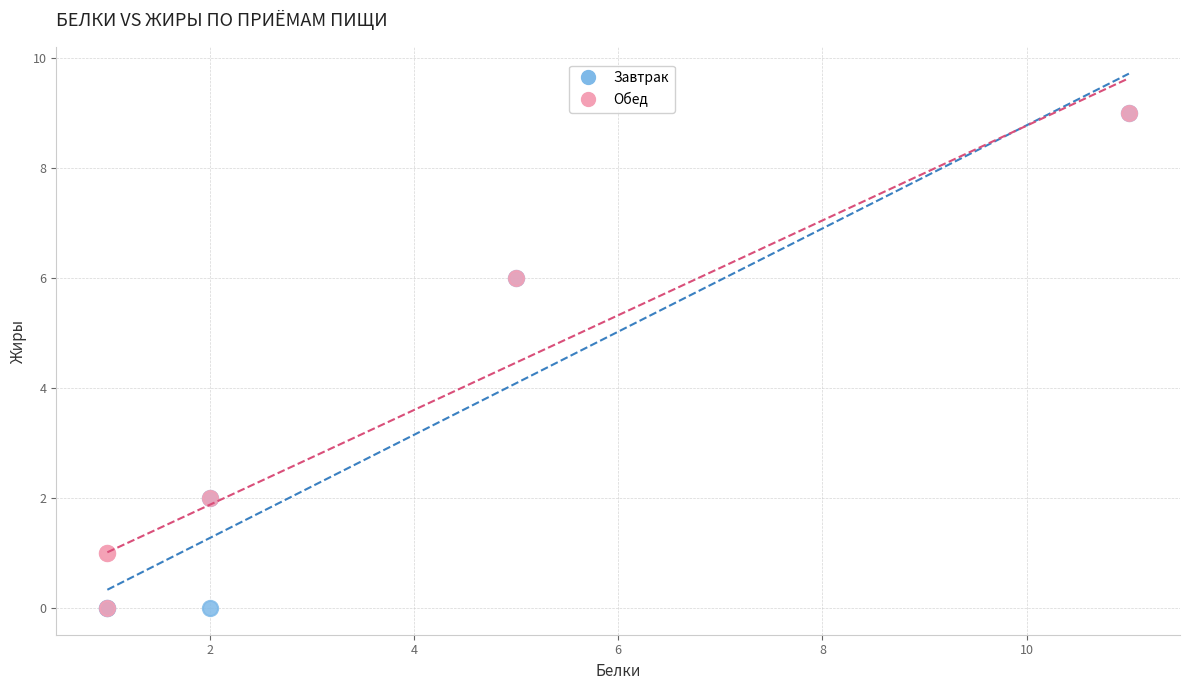

What are all the series names shown in the legend?

Завтрак, Обед